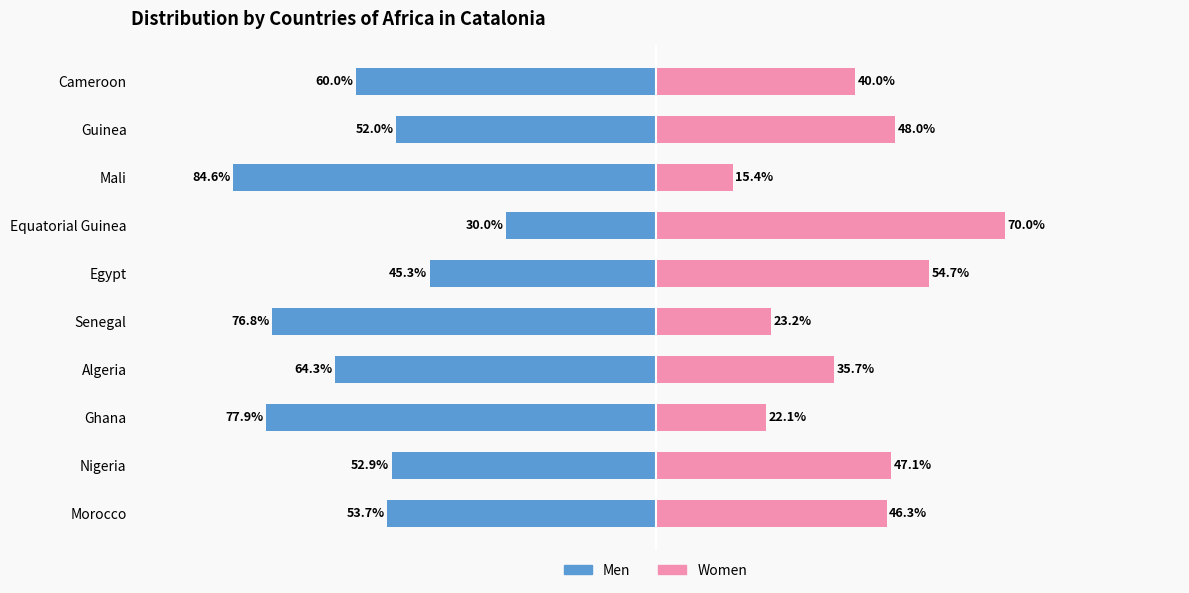

What is the maximum value for Men?

-30.0